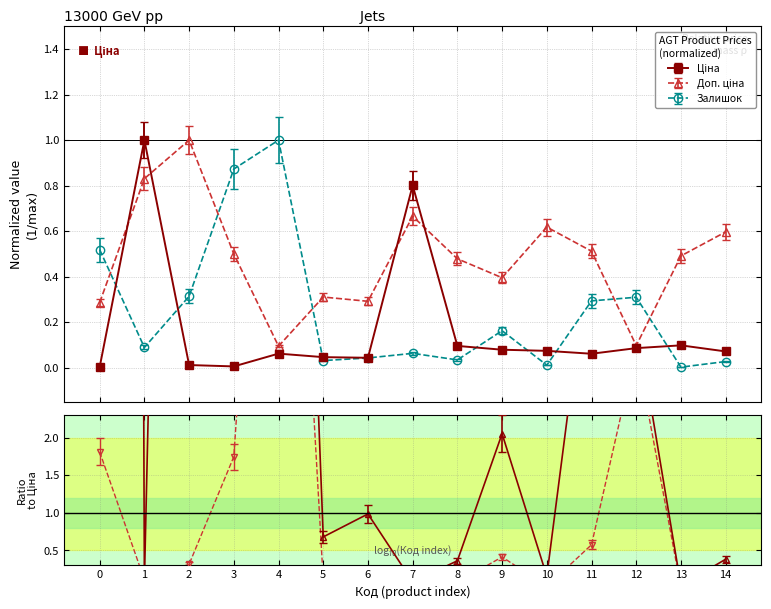

Which series has the largest total across all categories?

Доп. ціна